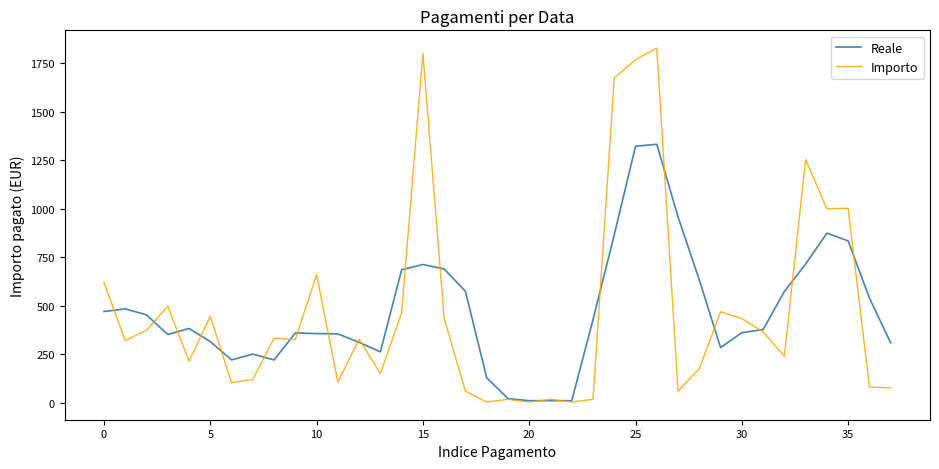

How many lines are shown in the chart?

2